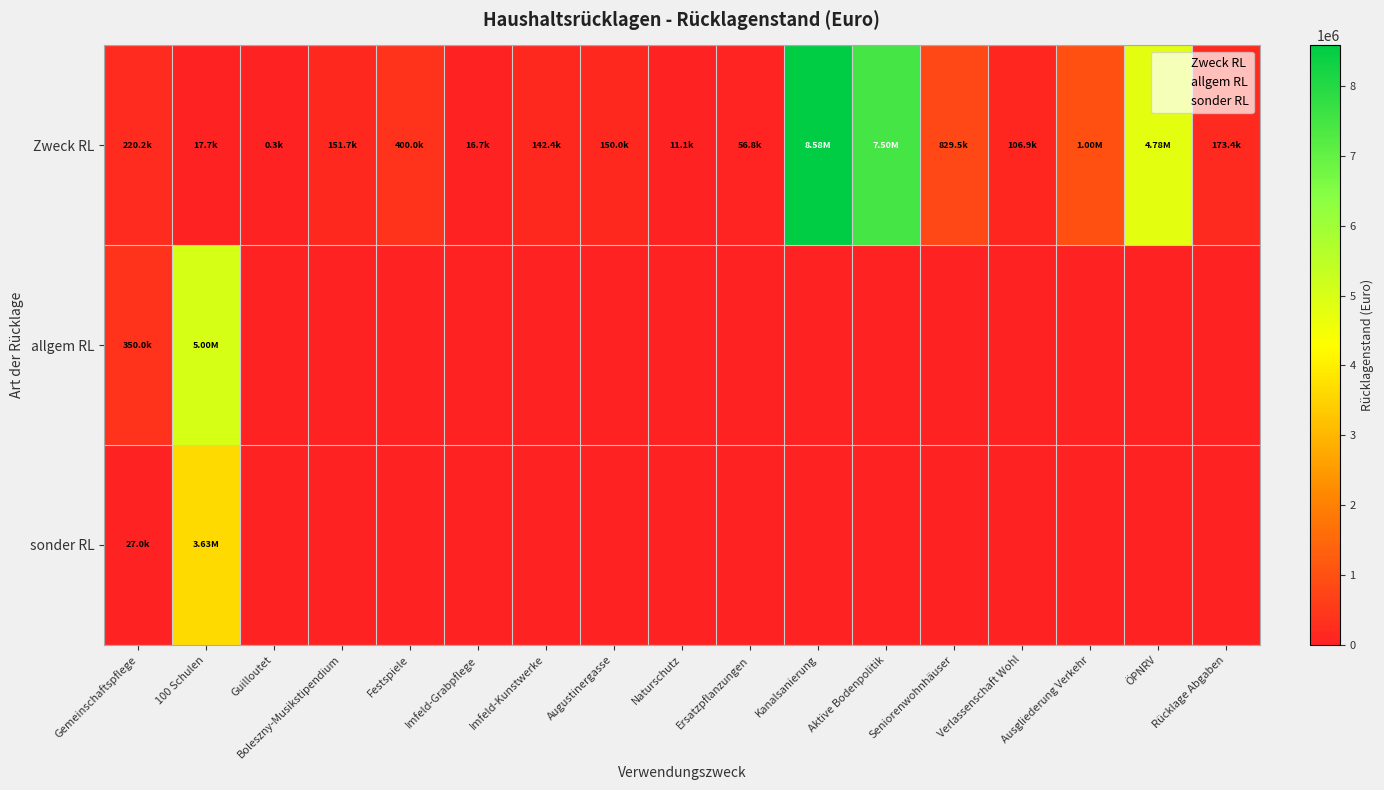

Which series has the widest spread of values?

Zweck RL